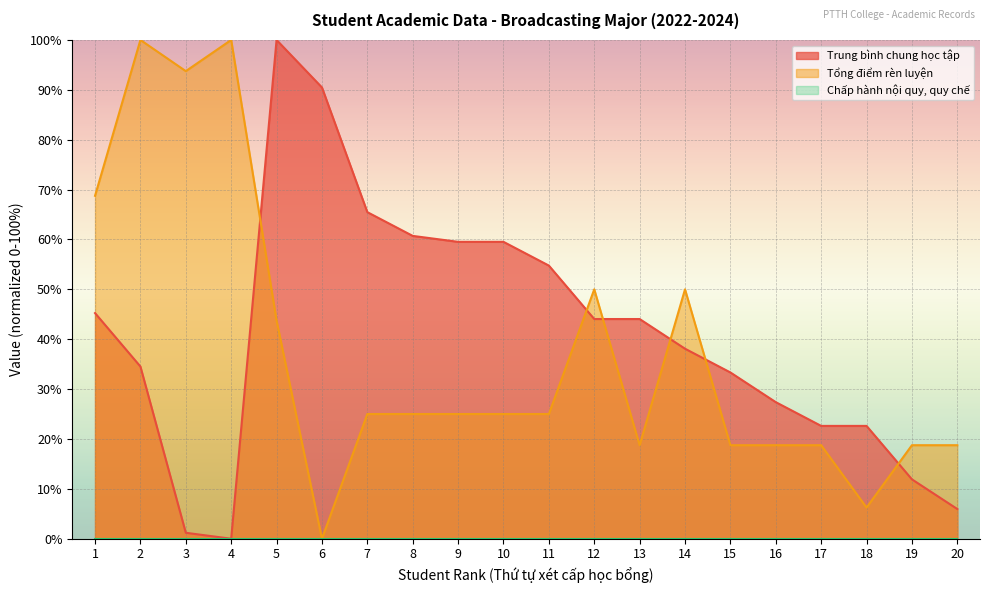

What is the value of the Tổng điểm rèn luyện point at the 14th from the left?

50.0